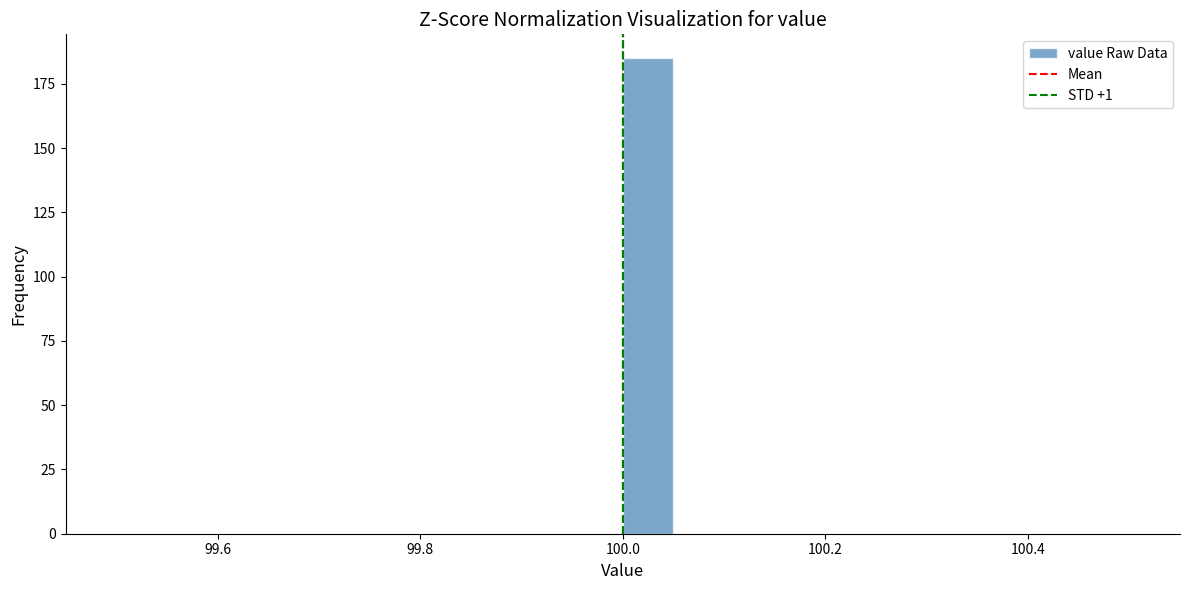

Read against the x-axis, roughly where is the centre of the tallest bar?

100.02